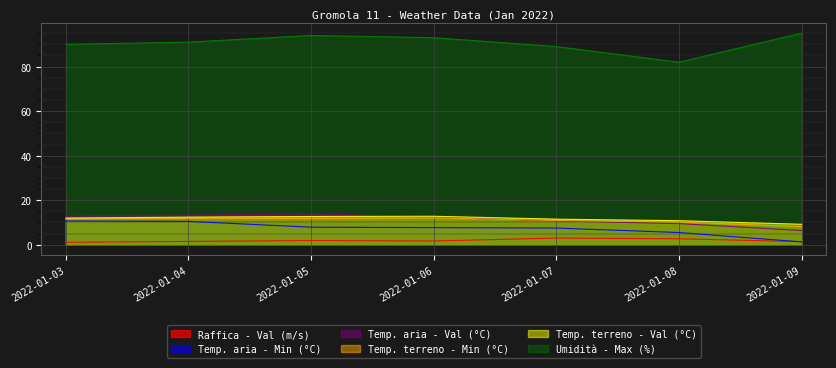

True or false: Temp. aria - Min (°C) has more than 0 points higher than both neighbors.

False